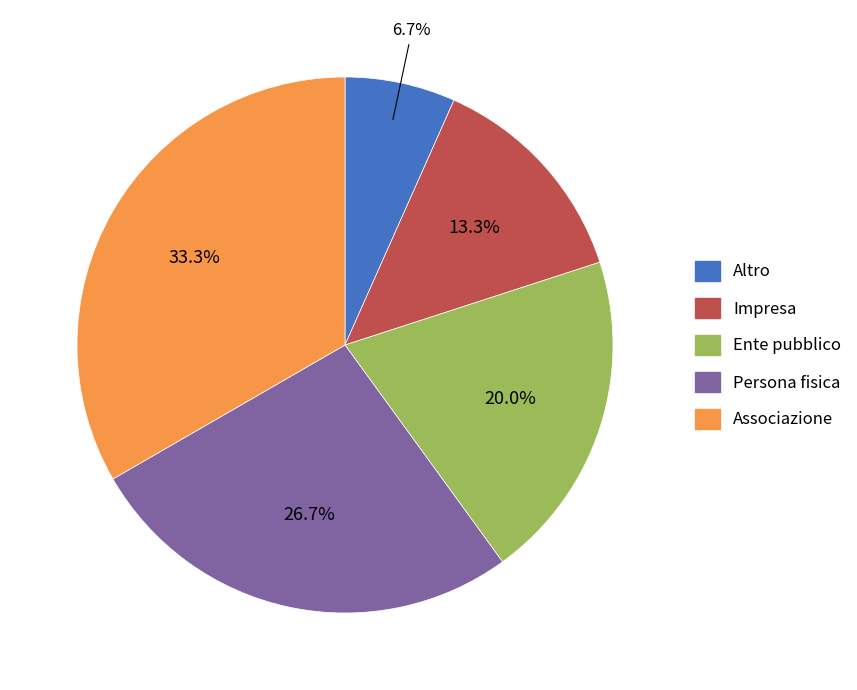

How many slices are in this pie chart?

5